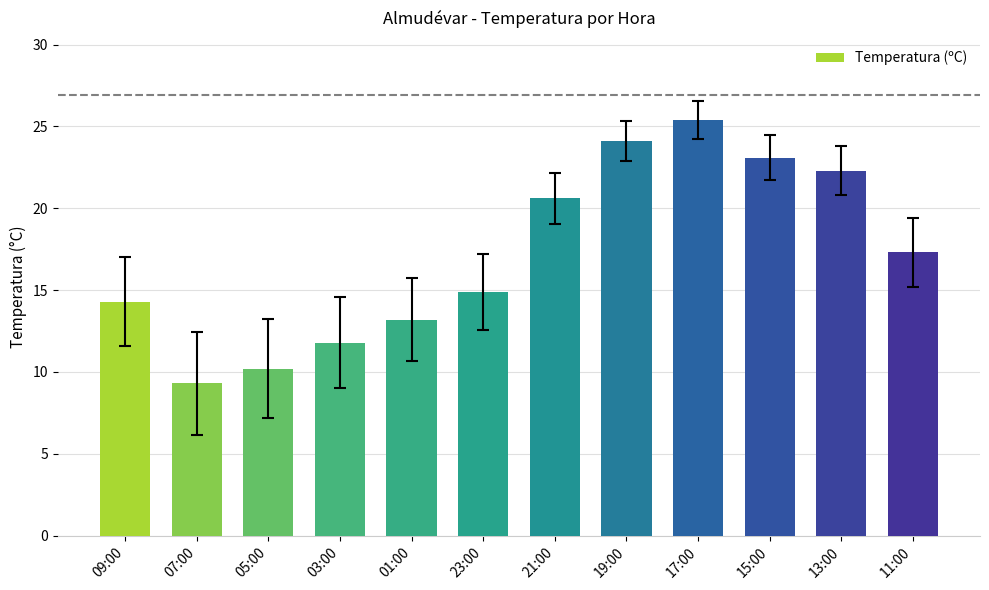

Count the number of data series in this chart.

1